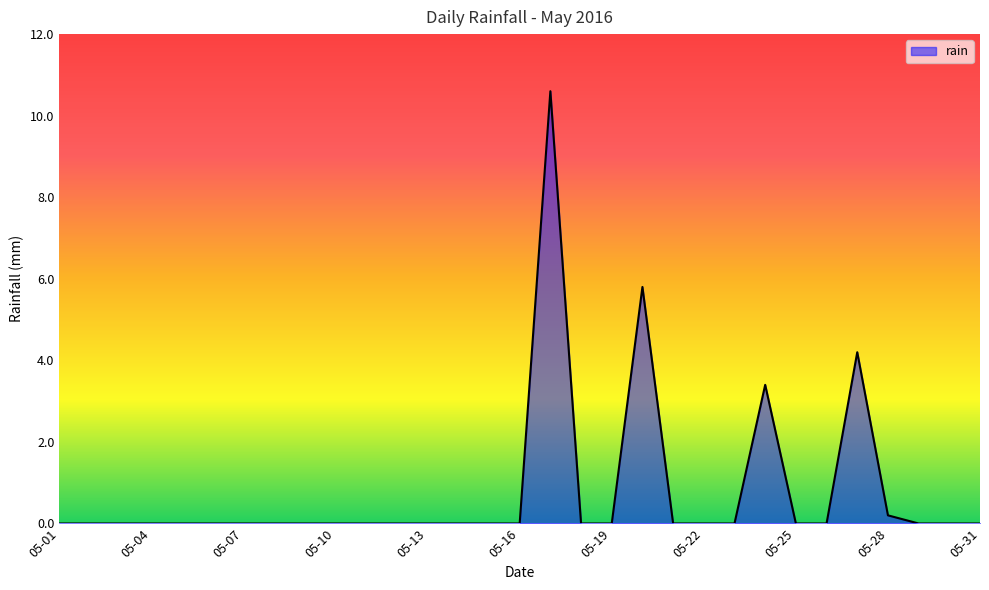

What is the greatest value displayed?

10.6